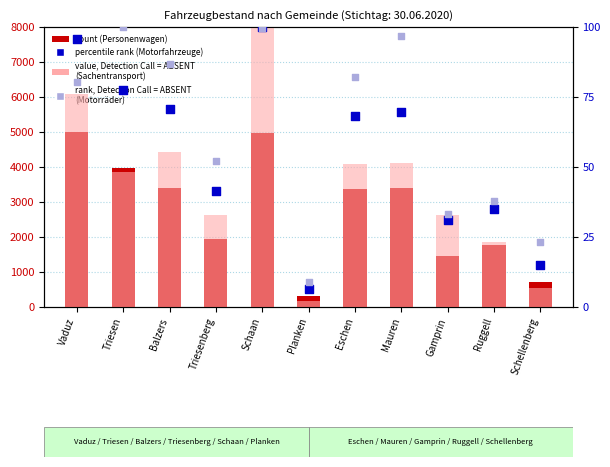

Is the value of rank, Detection Call = ABSENT at Schaan greater than the value of count at Schaan?

No